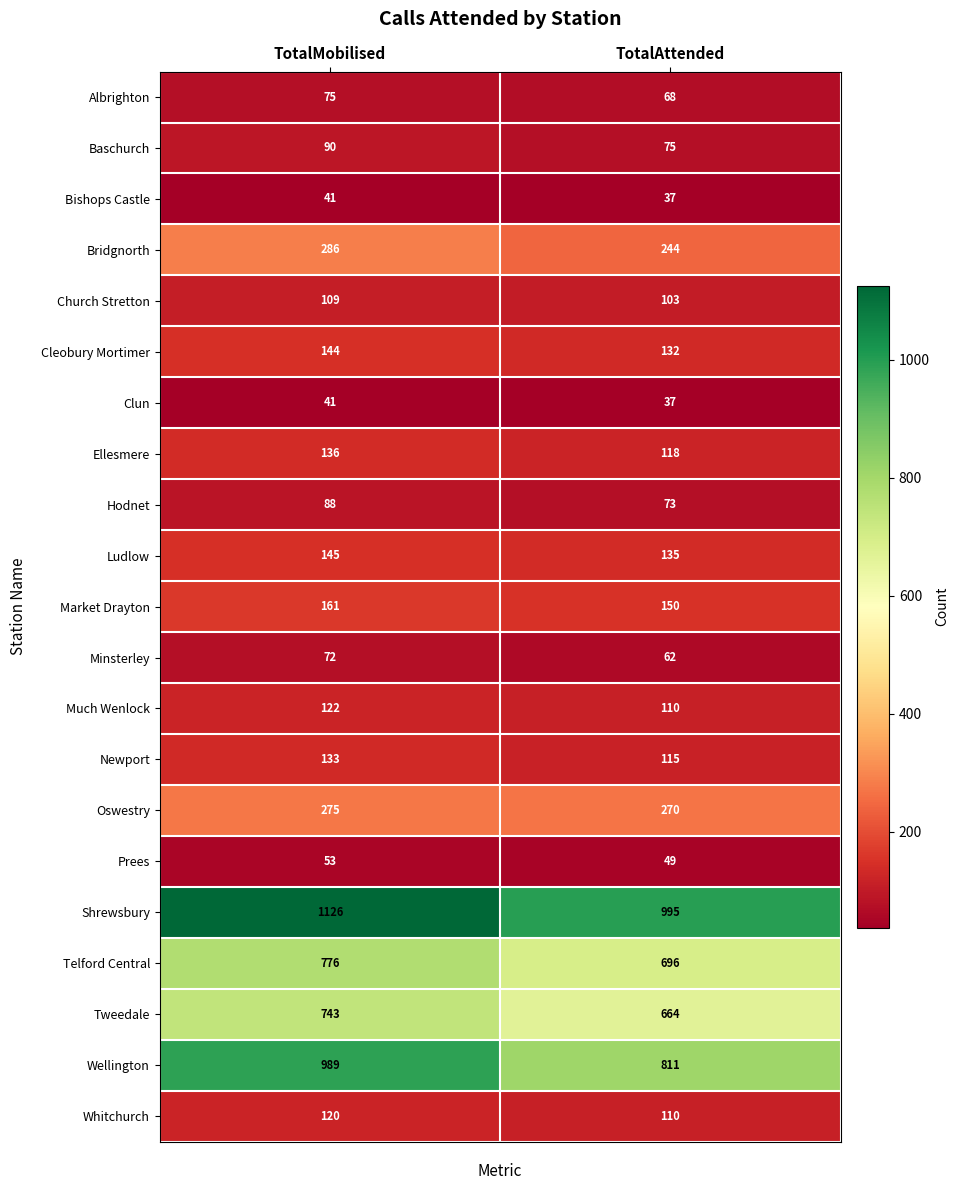

The Whitchurch series shows 110 at TotalAttended. True or false?

True